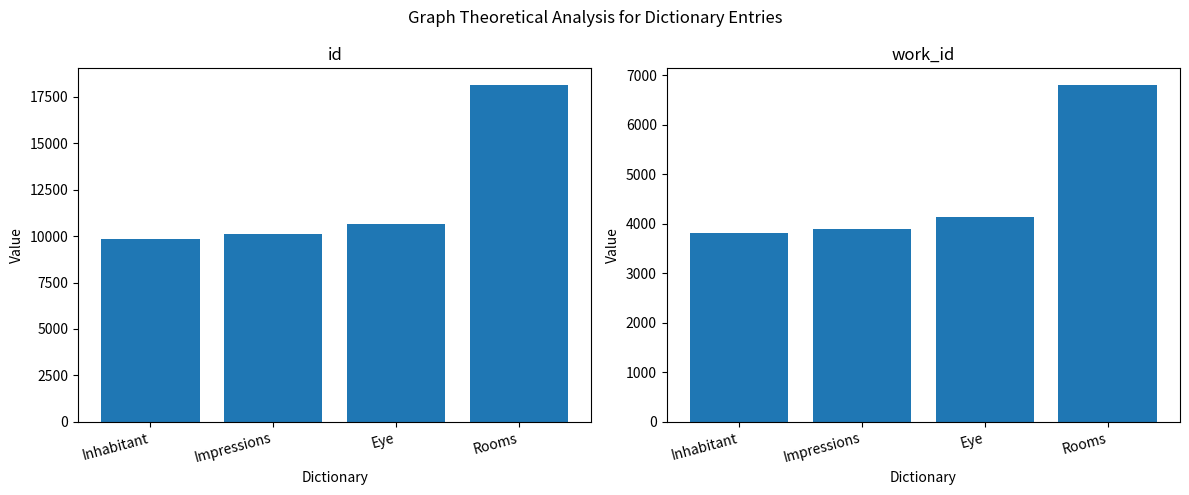

True or false: id has a value of 2159 at Impressions.

False